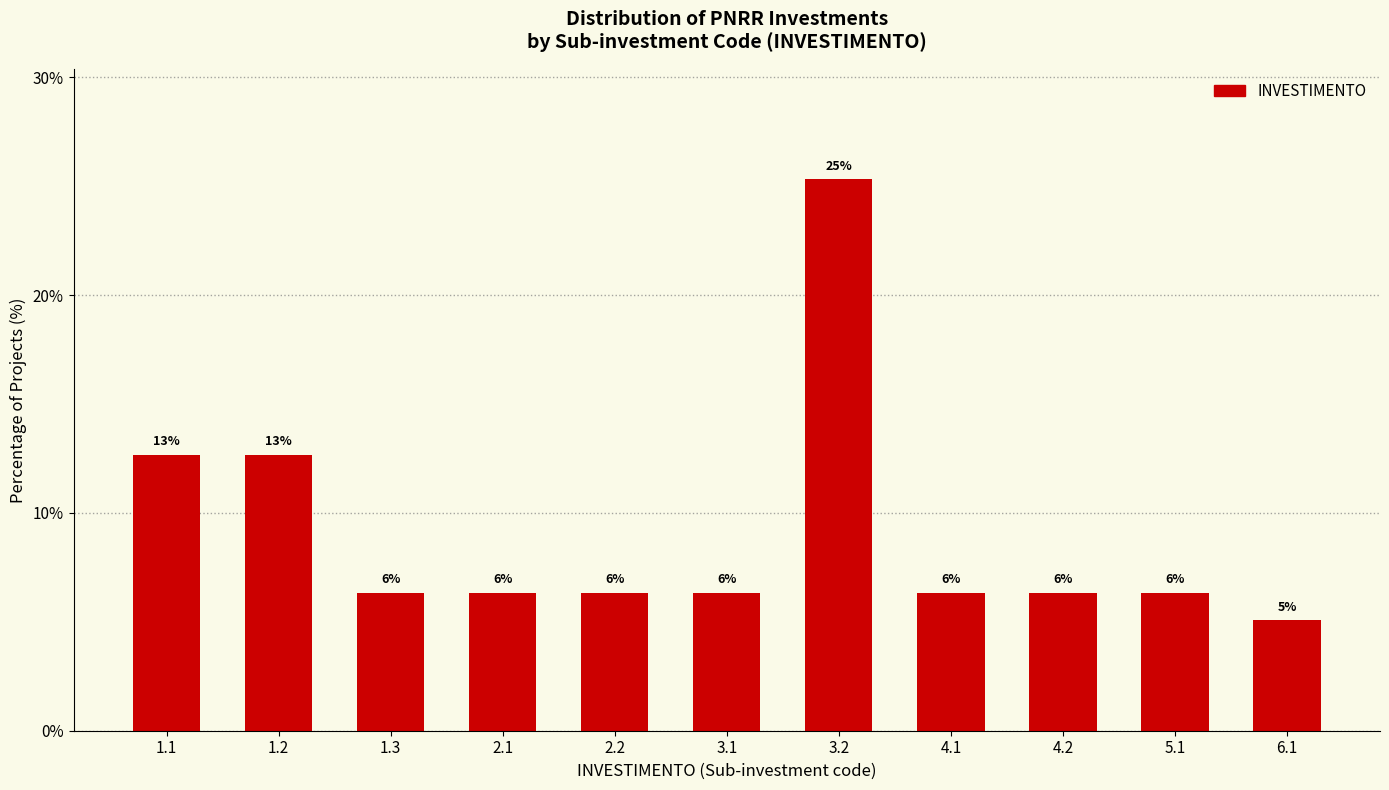

How many bars are there in total?

11